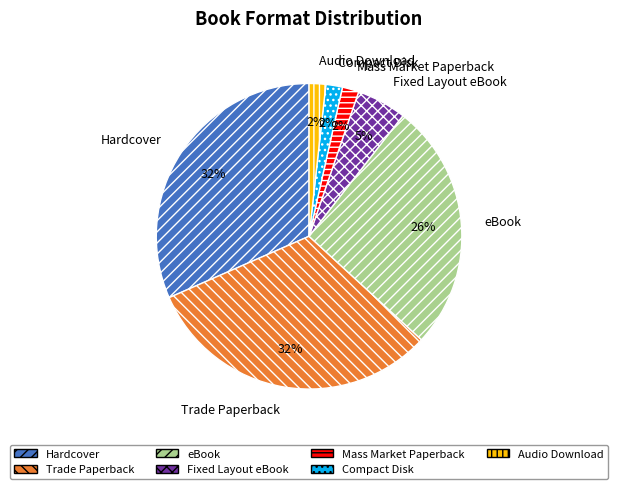

Does any single category account for the majority?

No